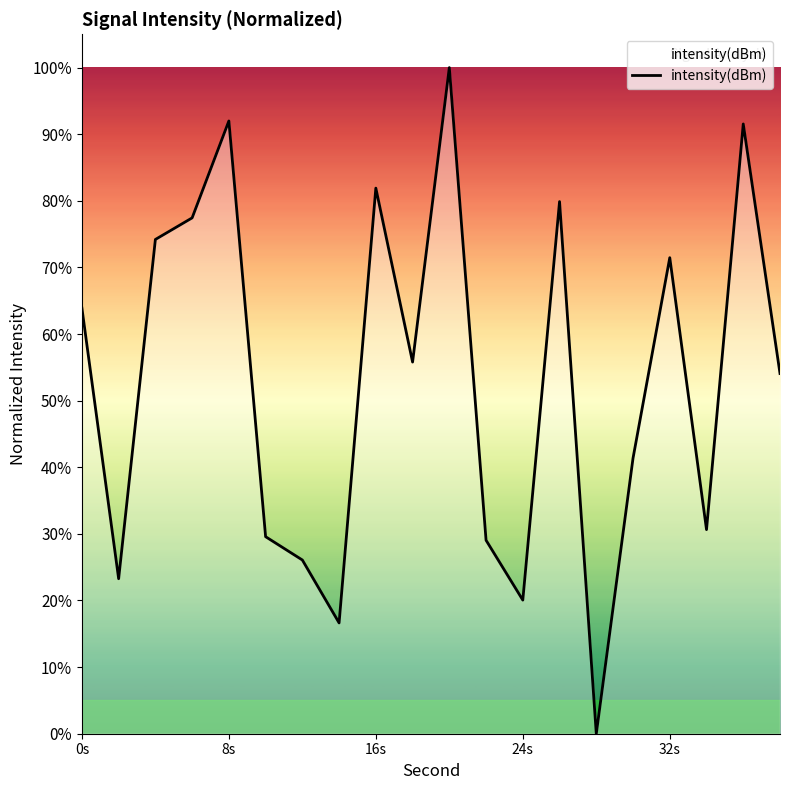

What is the greatest value displayed?

100.0